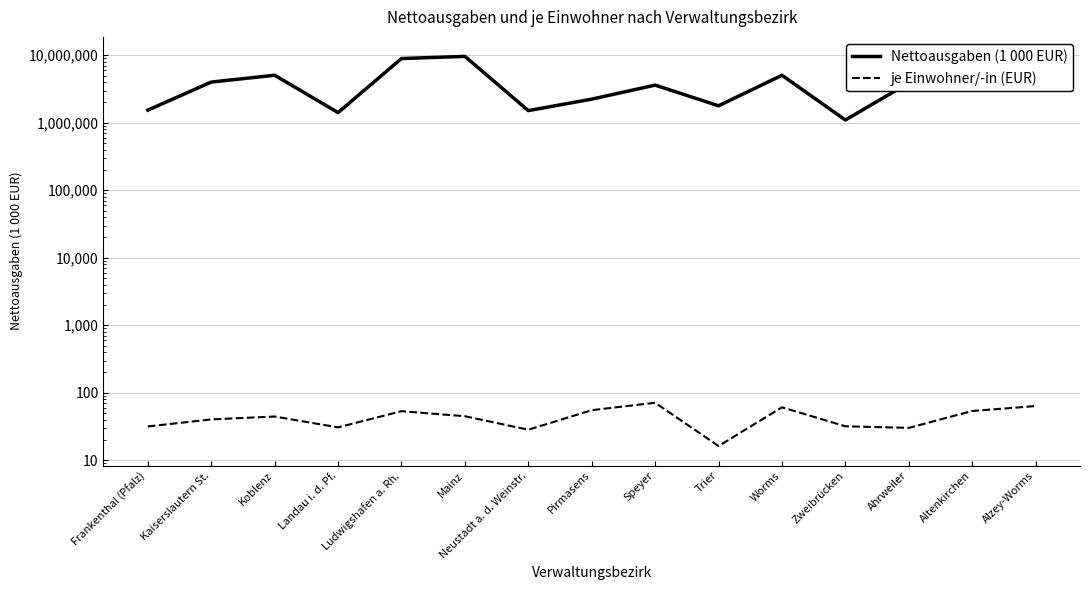

Which series has the largest range (max minus min)?

Nettoausgaben (1 000 EUR)